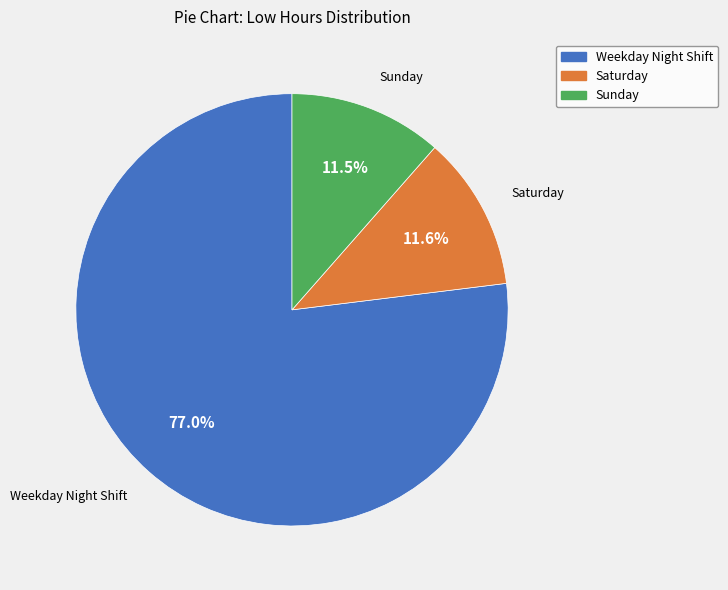

Is there a majority slice in this chart?

Yes